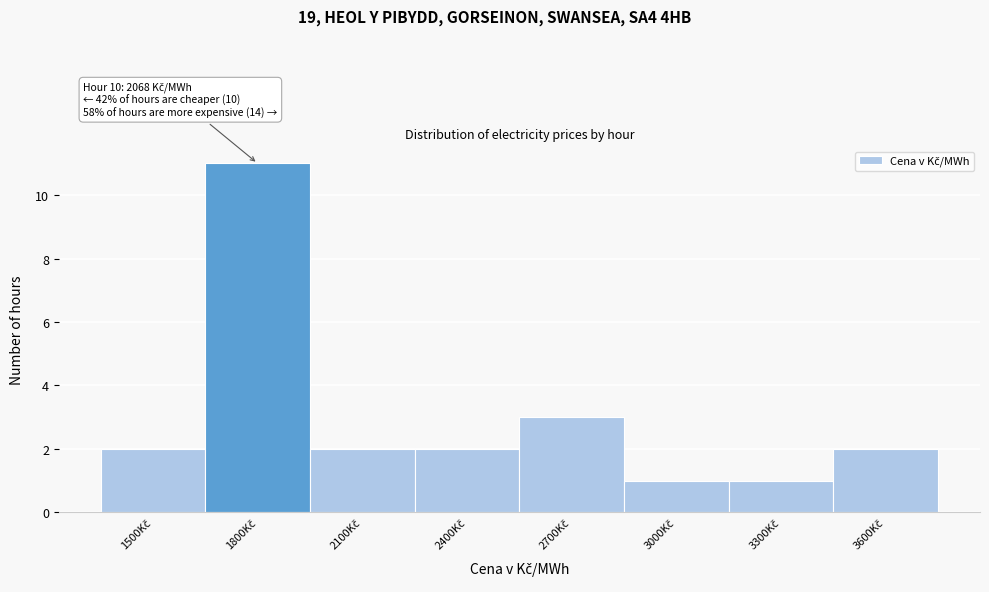

Reading left to right, extract all data points from this chart.

2	11	2	2	3	1	1	2